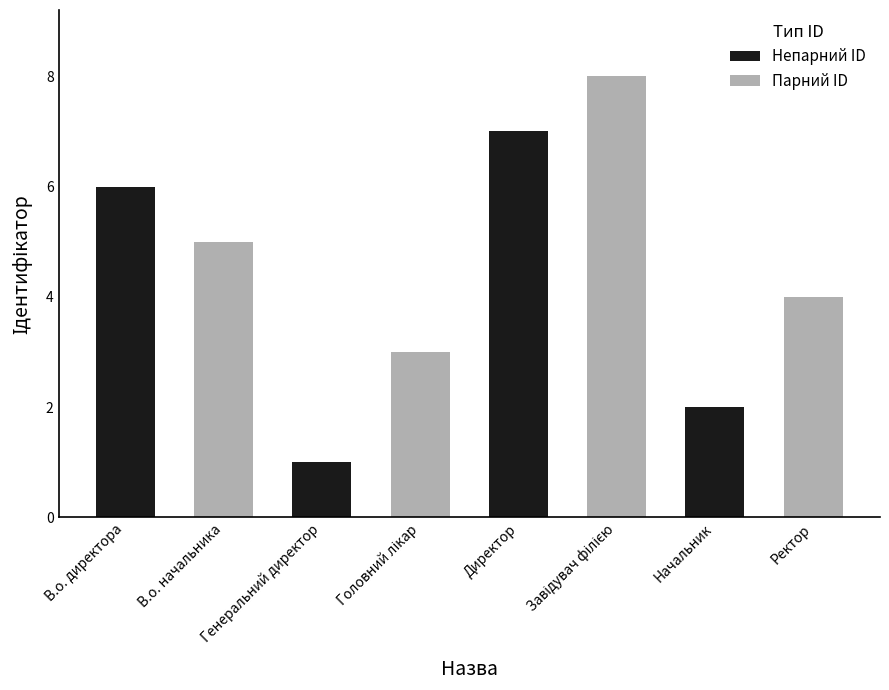

Count the values in the range 3 to 7.

5